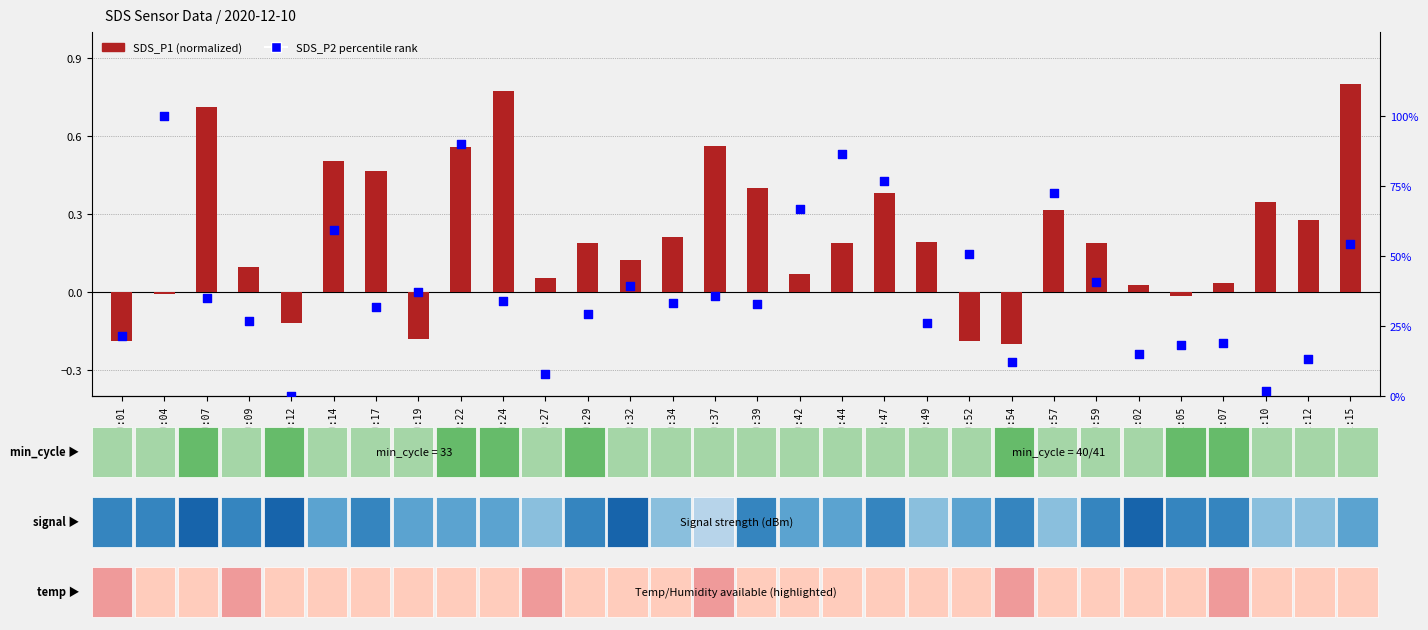

Which series reaches the maximum Y coordinate?

SDS_P2 percentile